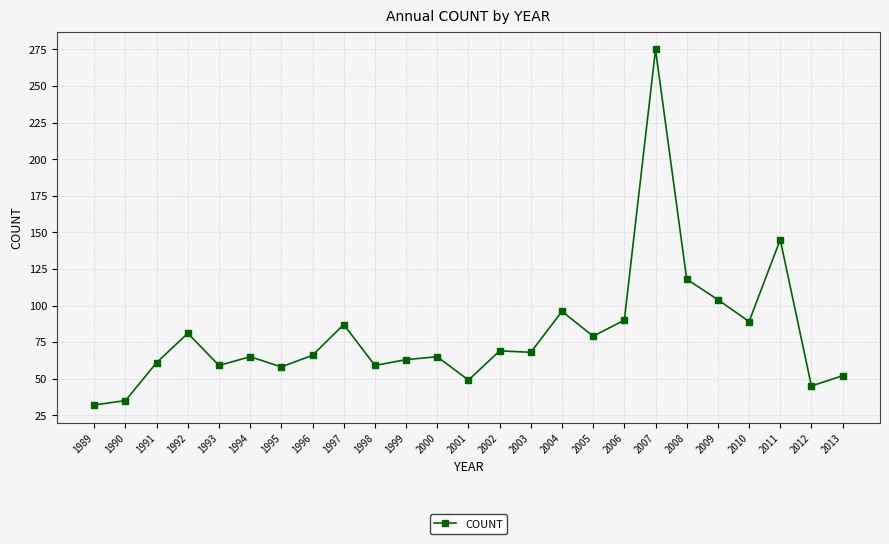

Which category has the highest value across all series?

2007